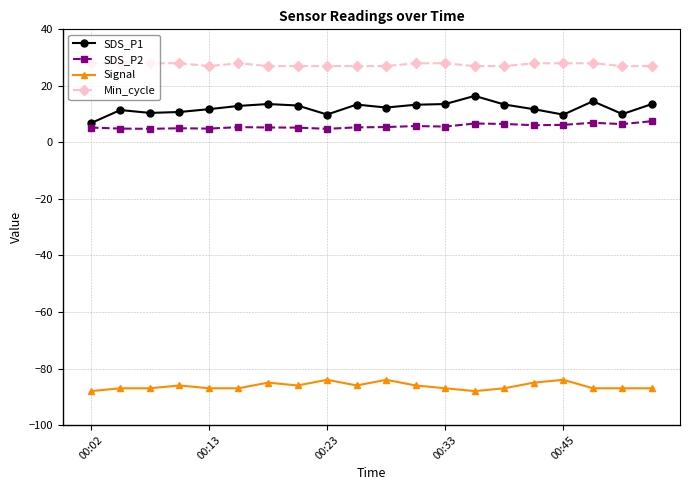

Rank the series by their maximum value, from highest to lowest.

Min_cycle, SDS_P1, SDS_P2, Signal